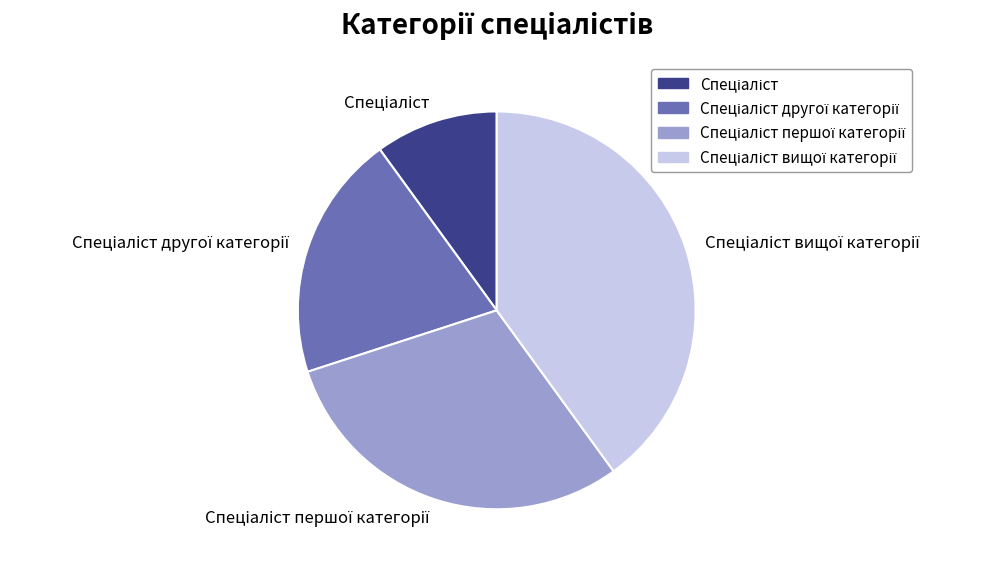

Is there a majority slice in this chart?

No